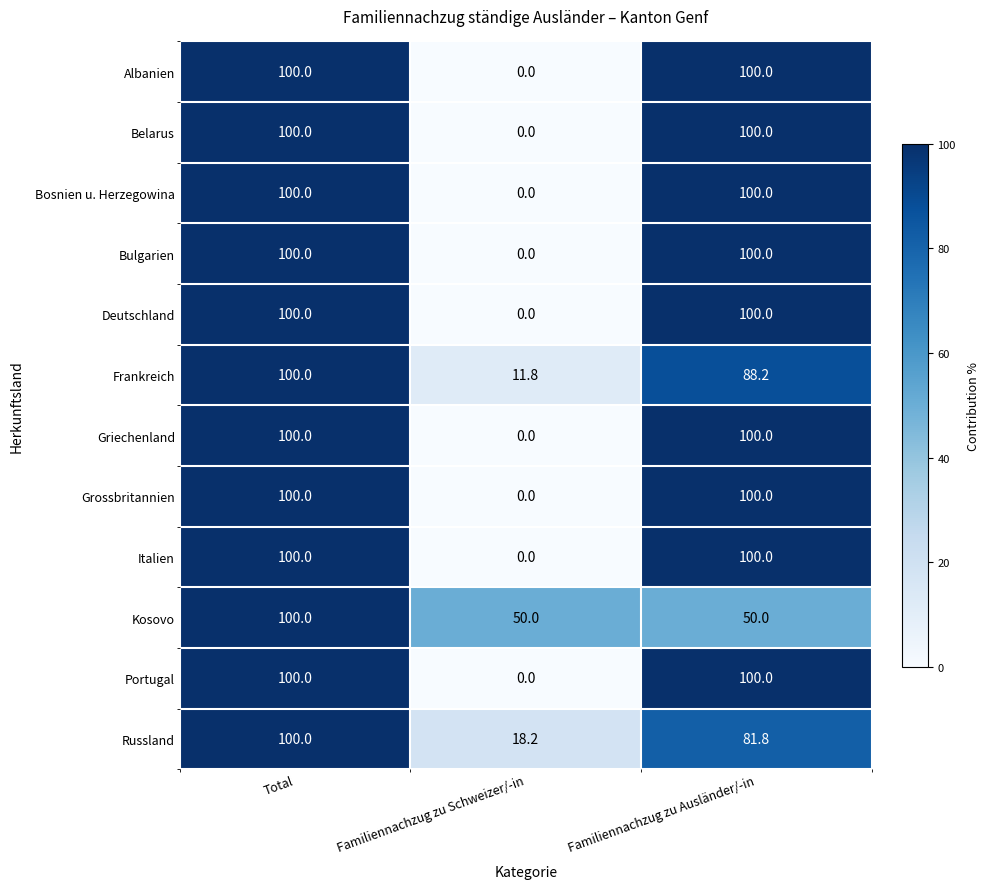

What is the sum of the Griechenland values at Total and Familiennachzug zu Ausländer/-in?

200.0